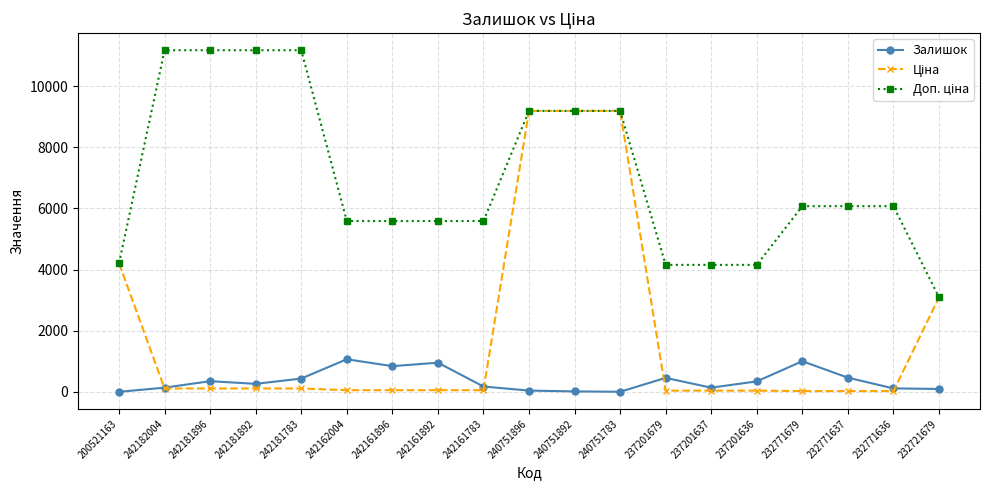

What is the sum of the Залишок values at 237201637 and 242182004?

277.0